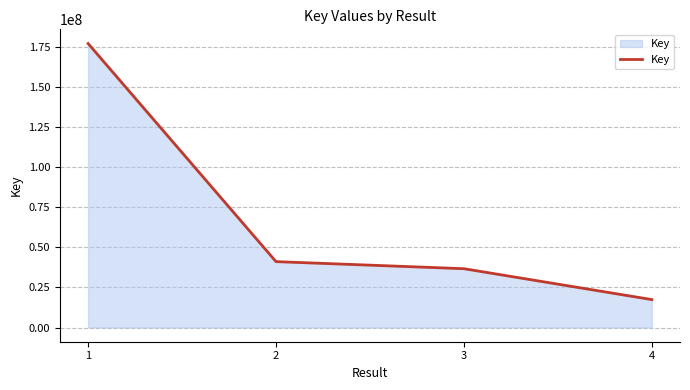

Approximately how many times larger is the value at 3 compared to 2?

0.9